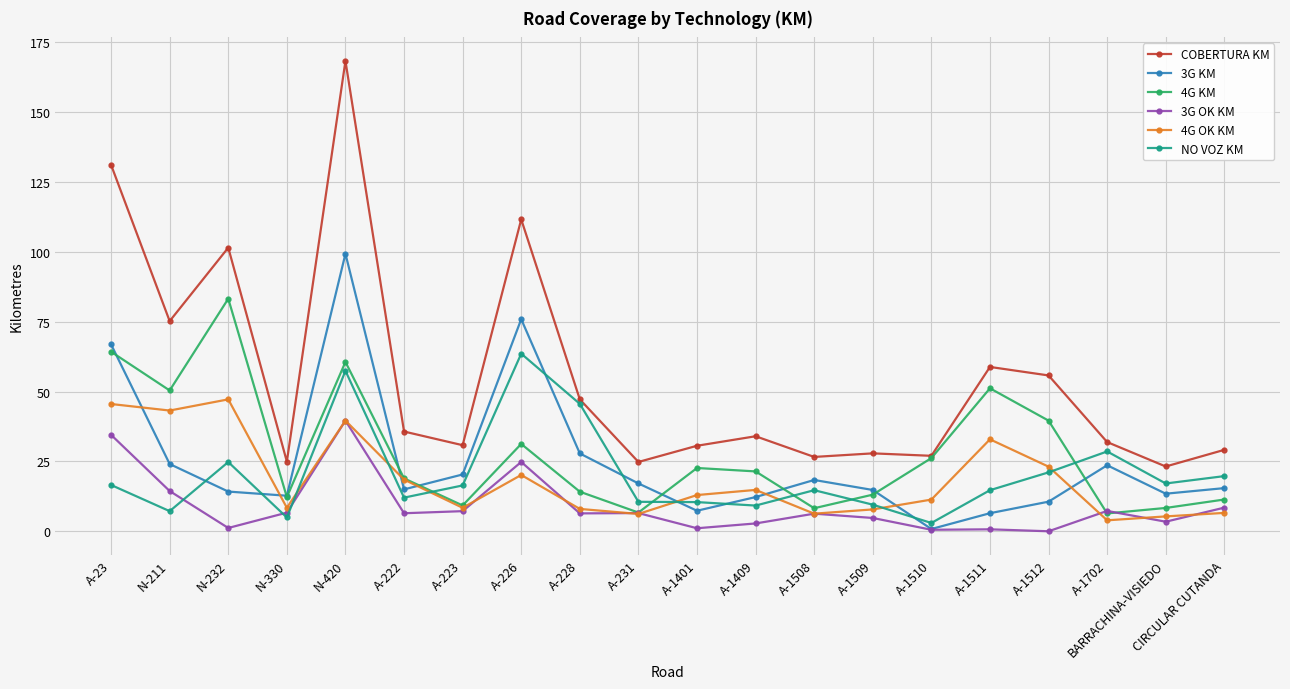

What is the maximum value shown in the chart?

168.3